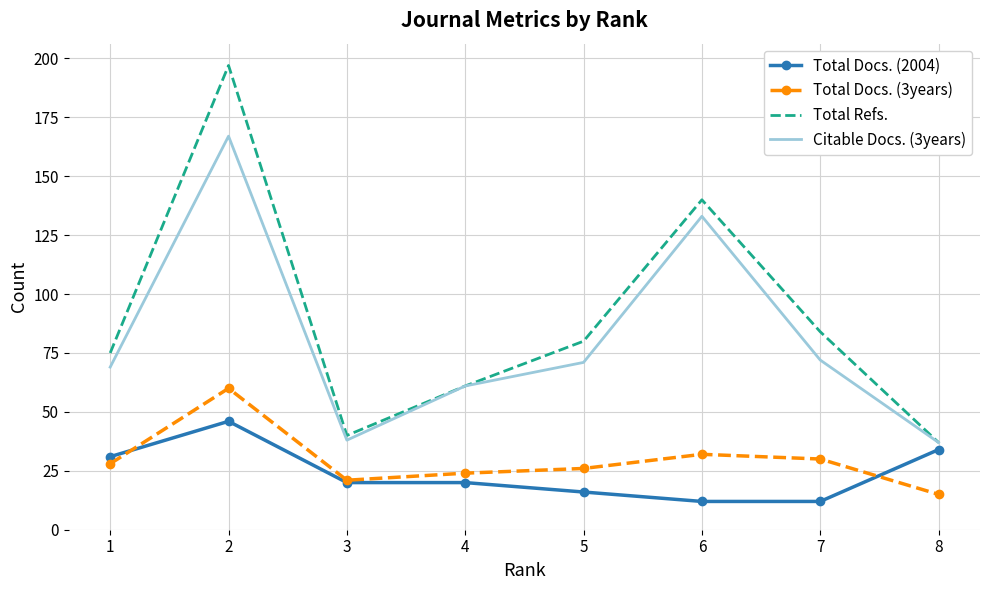

True or false: Total Docs. (3years) and Total Refs. cross at least once.

False